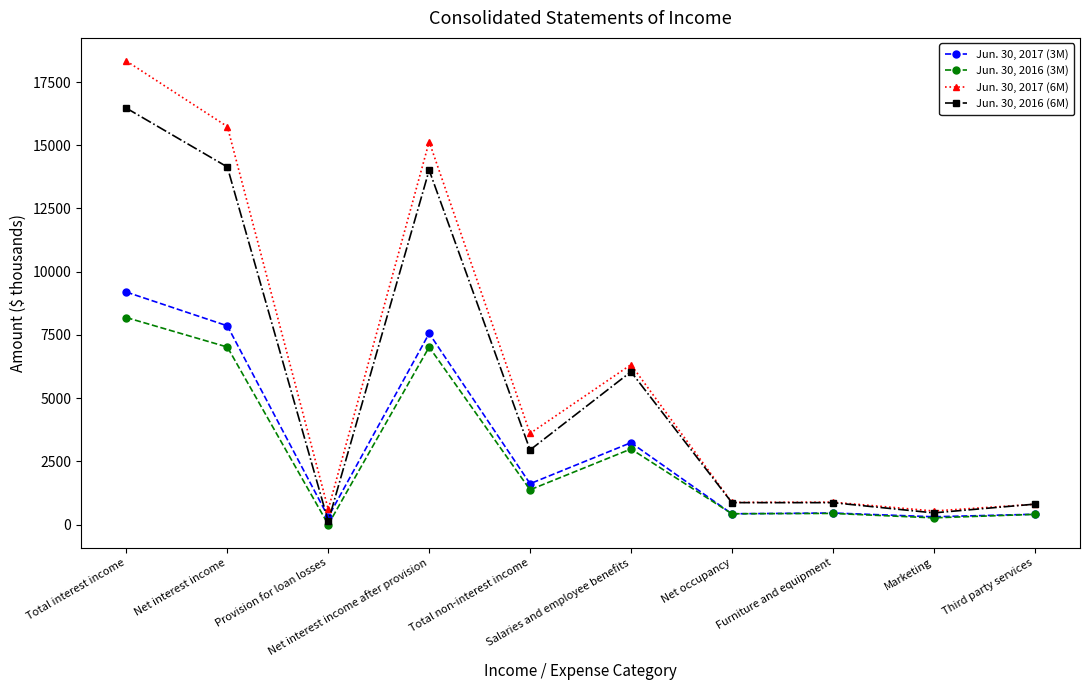

Count the number of categories in the chart.

10